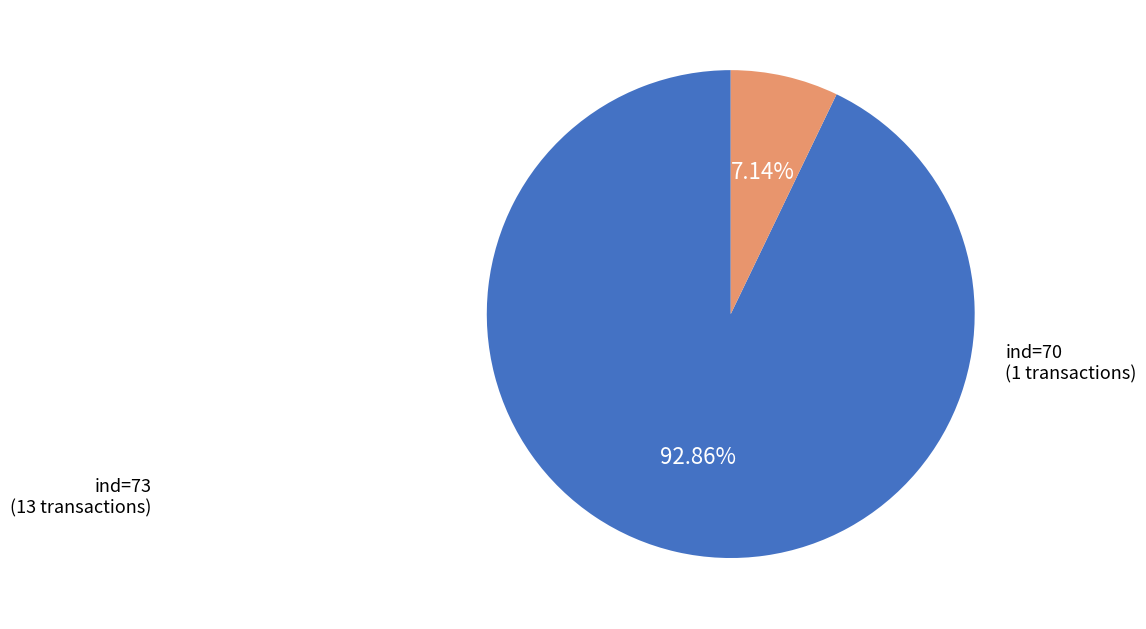

To the nearest percent, what is the average slice percentage?

50%